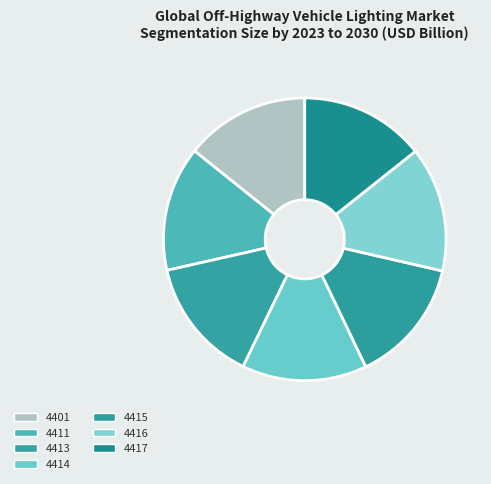

Count the number of slices in the pie.

7